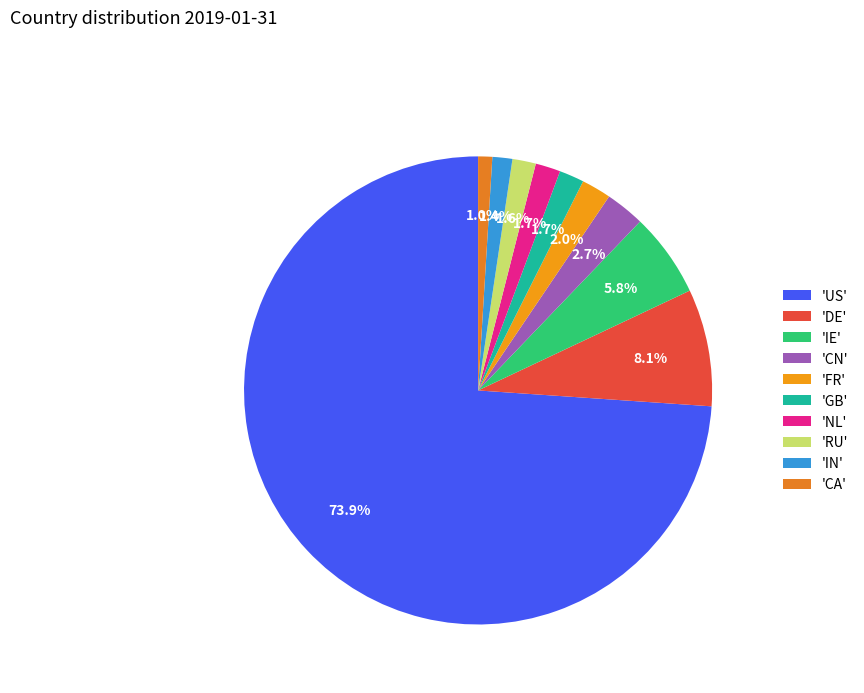

How many slices are in this pie chart?

10